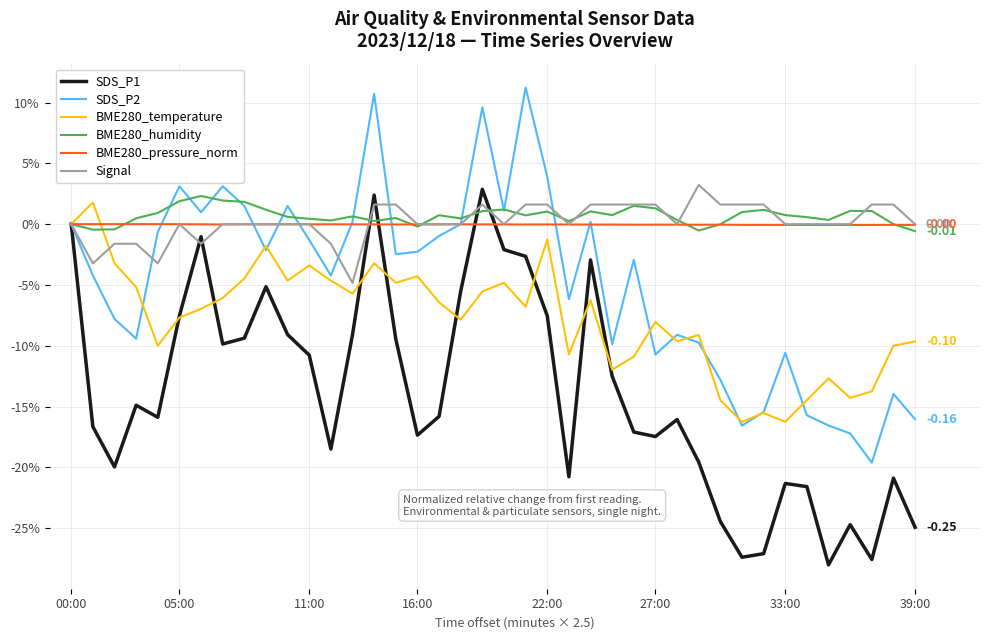

Where is the first local maximum for BME280_pressure_norm?

11:00